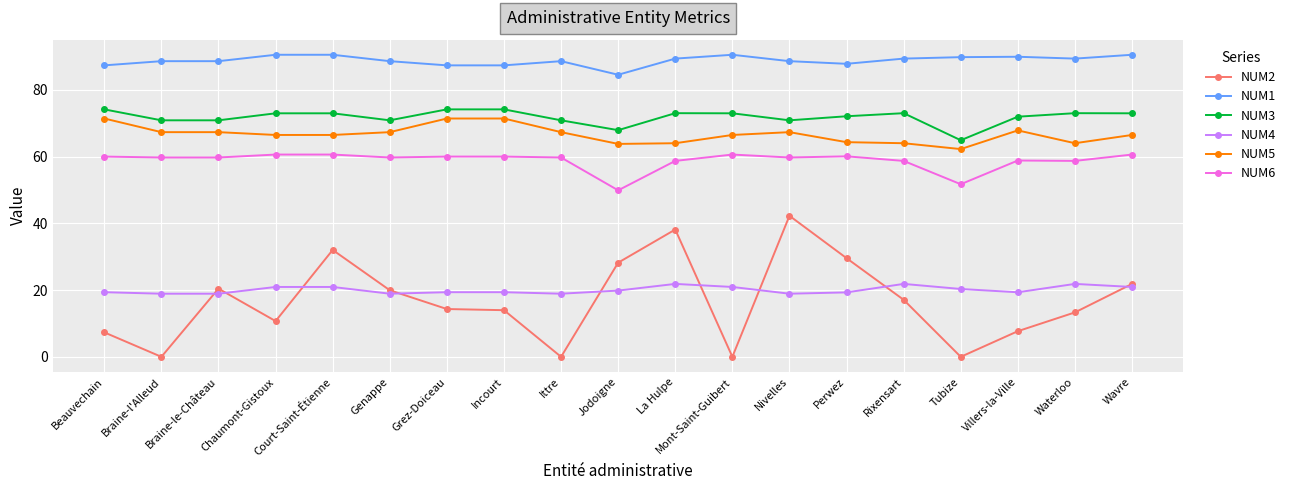

True or false: NUM1 has more than 0 points higher than both neighbors.

True